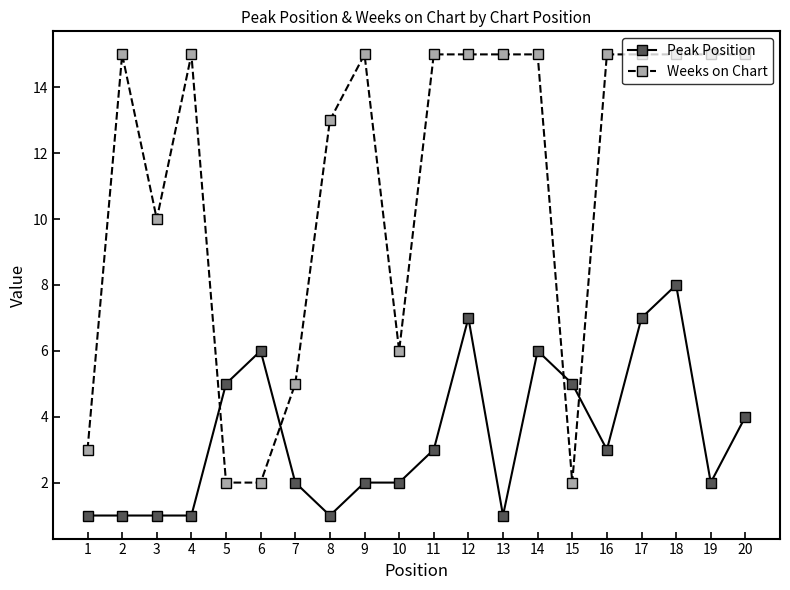

What is the average value of the Weeks on Chart series?

11